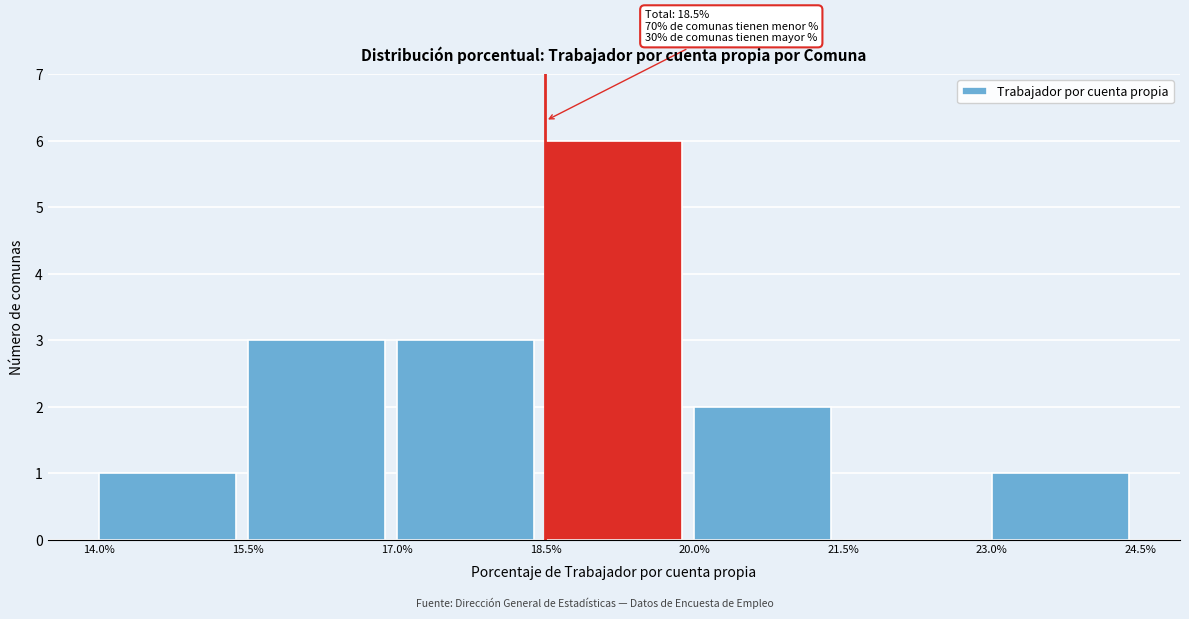

Which range on the x-axis has the tallest bar?

18.5% to 20.0%